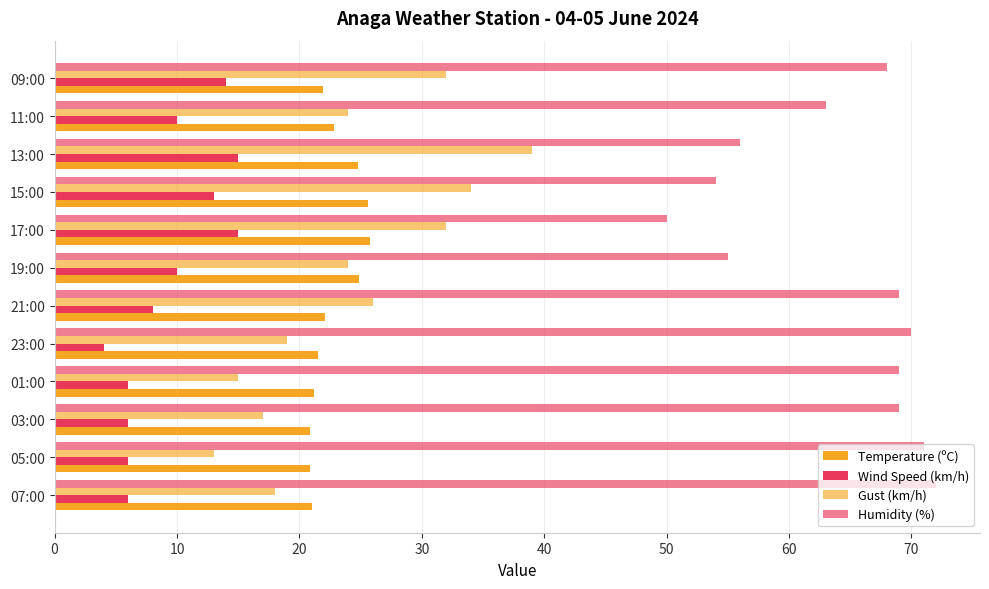

How many categories are shown in the chart?

12